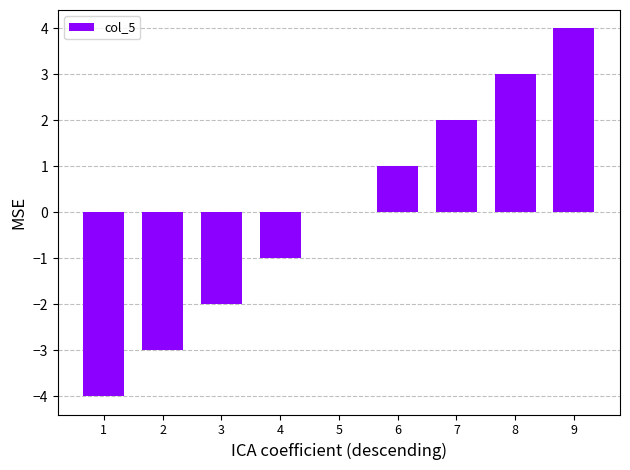

Where is the data nearest to the value 0?

5